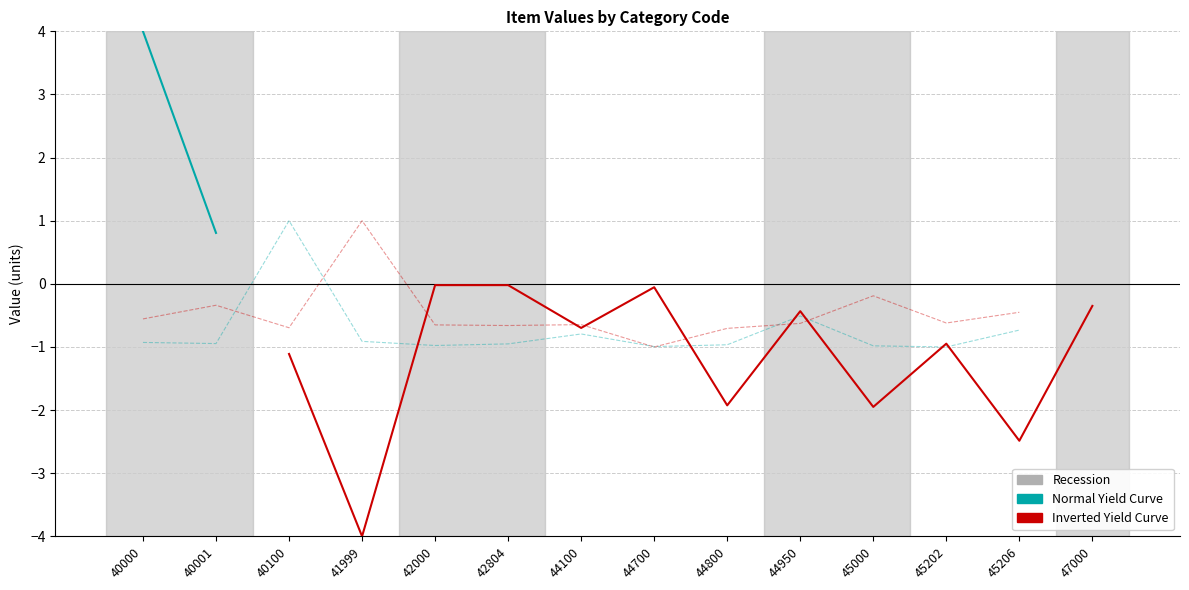

True or false: Inverted Yield Curve and Normal Yield Curve cross at least once.

False